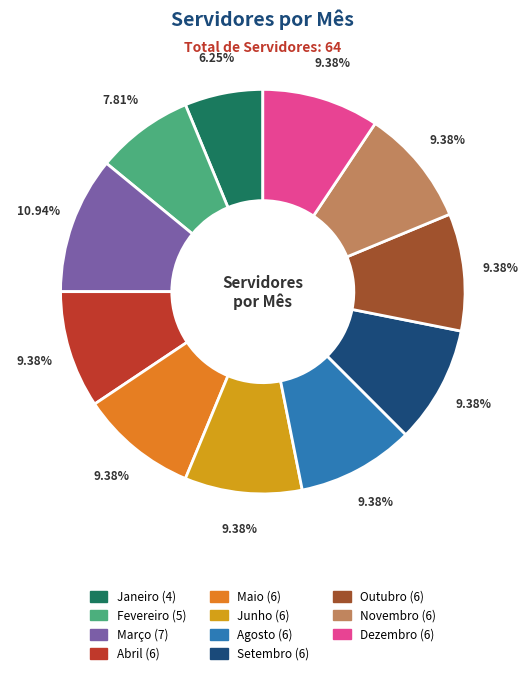

To the nearest percent, what percentage of the pie is Fevereiro?

8%